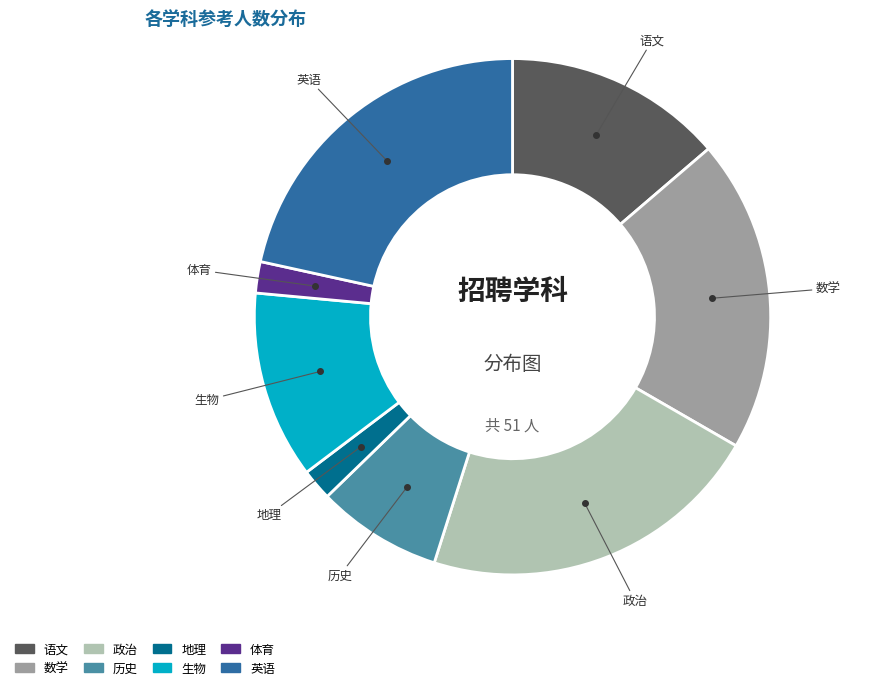

Approximately how many times larger is the value at 语文 compared to 体育?

7.0